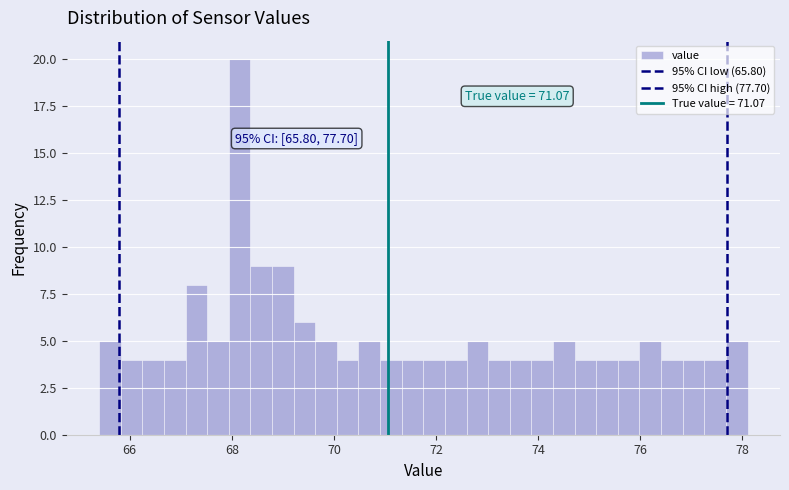

Read against the x-axis, roughly where is the centre of the tallest bar?

68.2